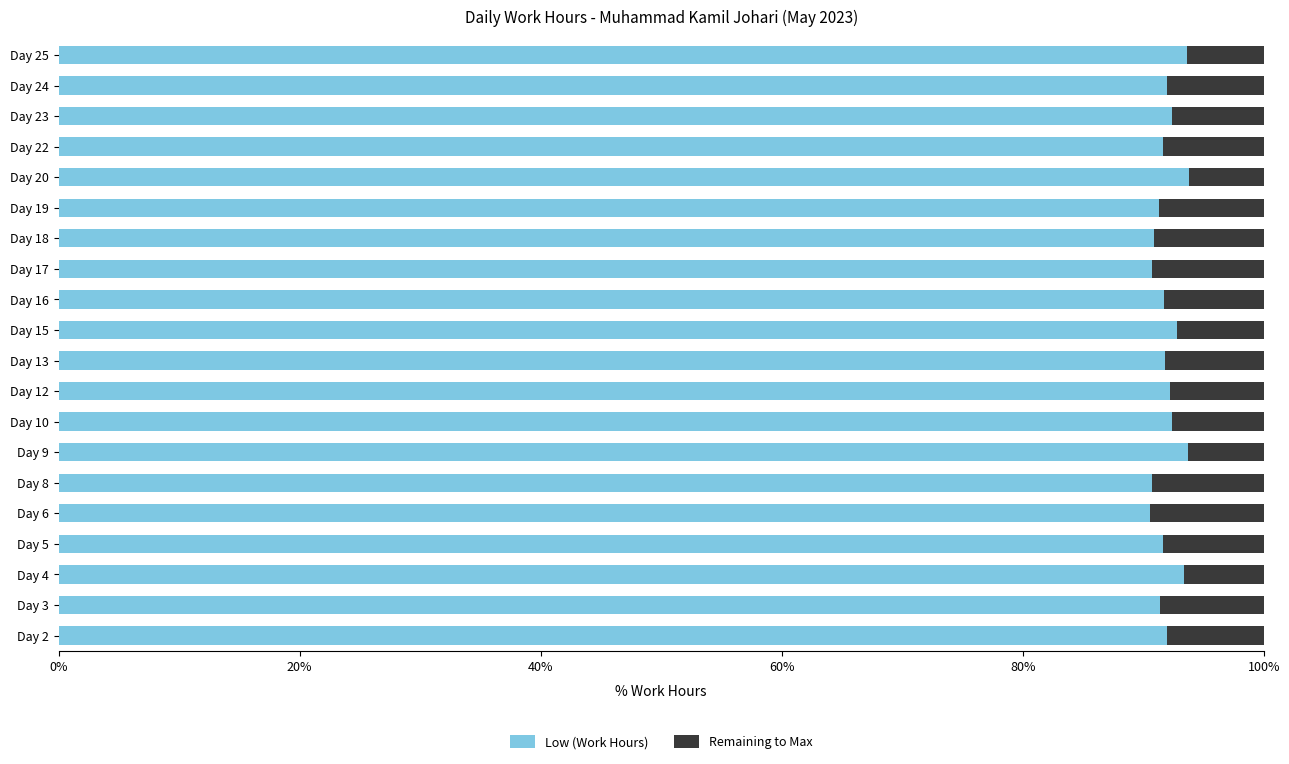

Count the number of data series in this chart.

2